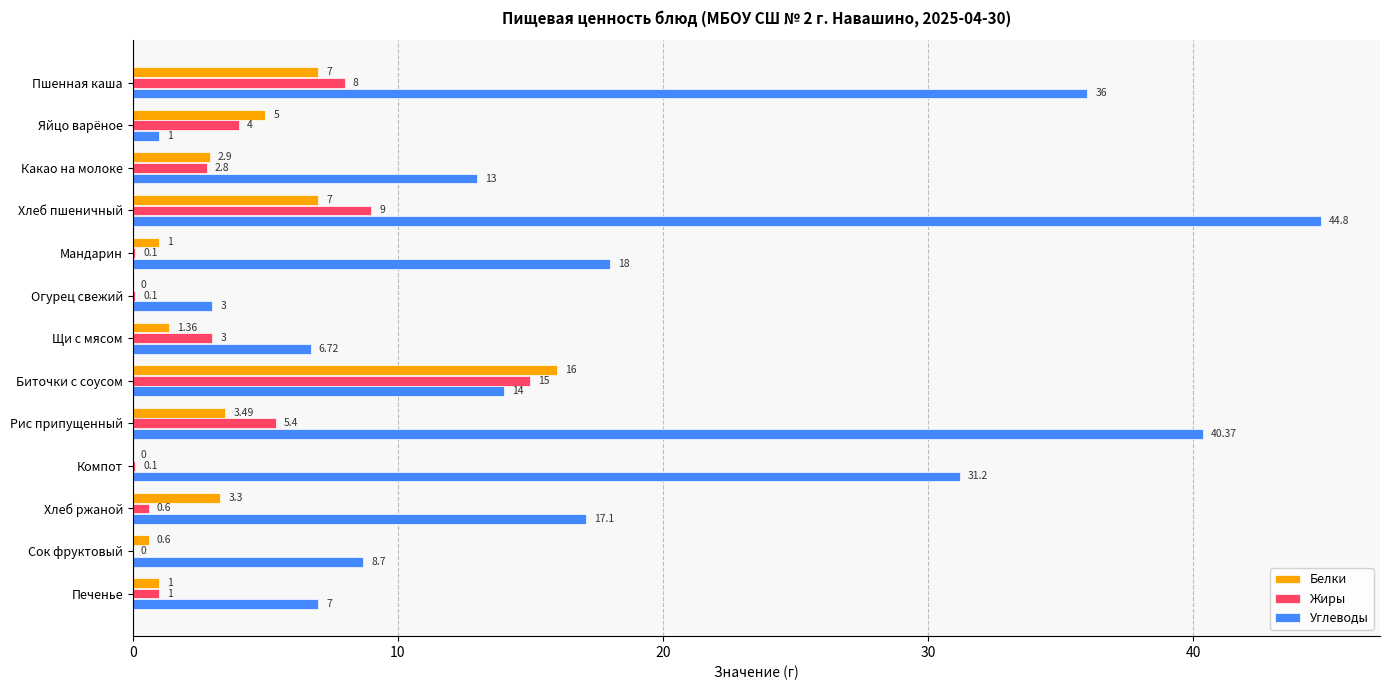

Which category has the highest value across all series?

Хлеб пшеничный